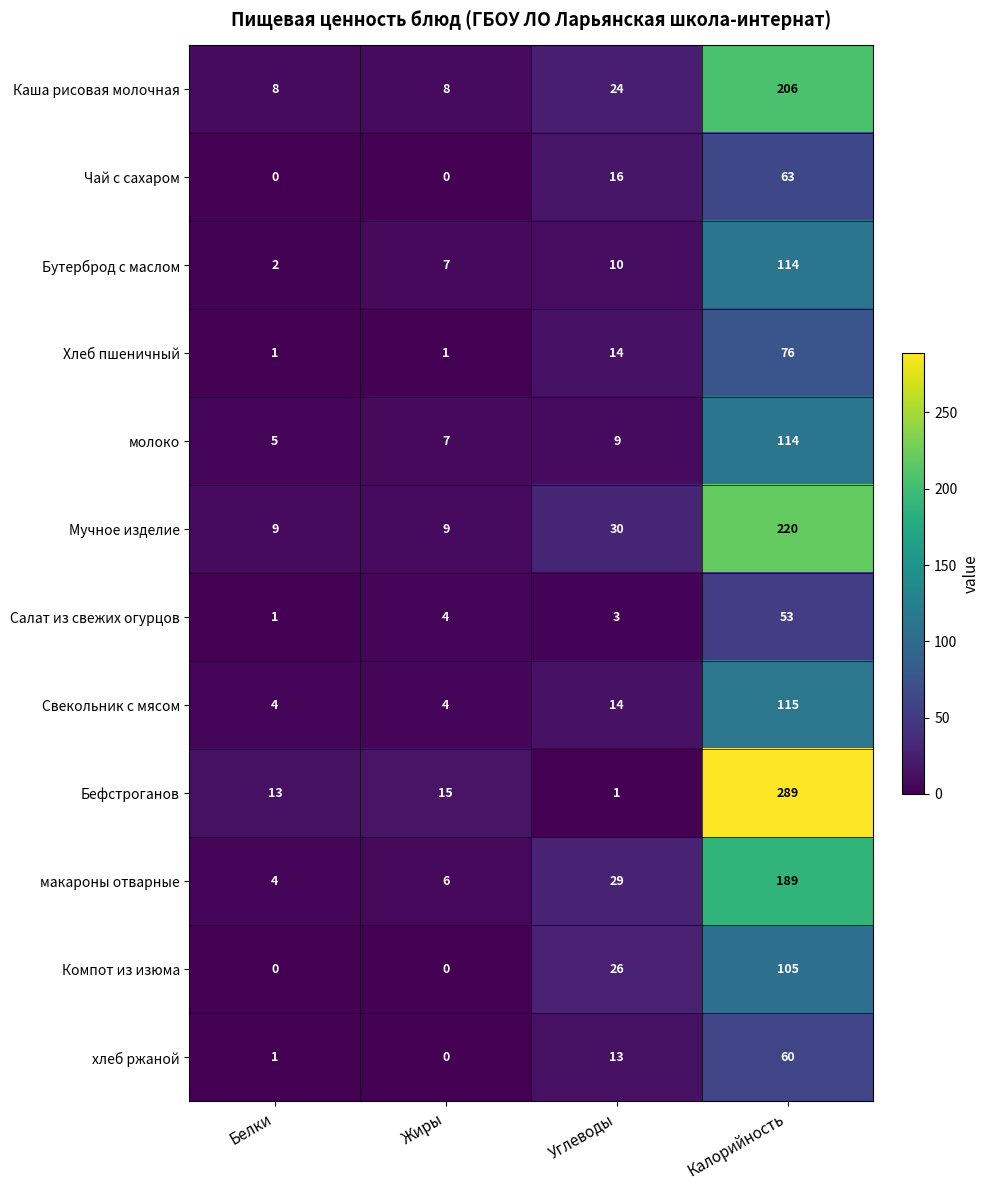

The value of молоко at Белки is 5. True or false?

True